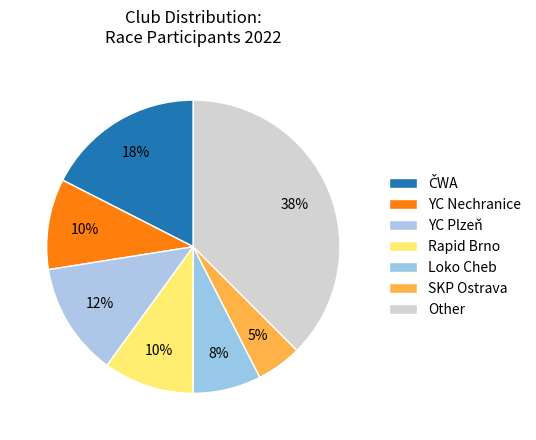

How many slices are in this pie chart?

7